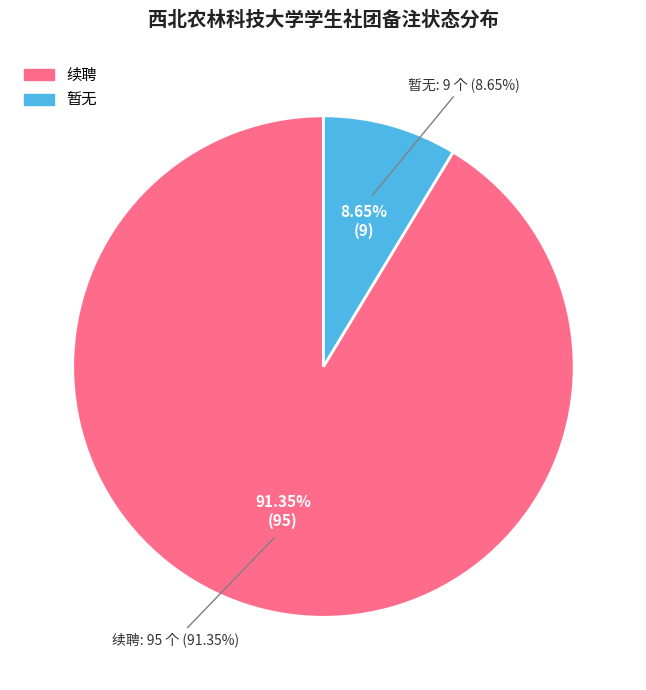

How many segments does this pie chart have?

2